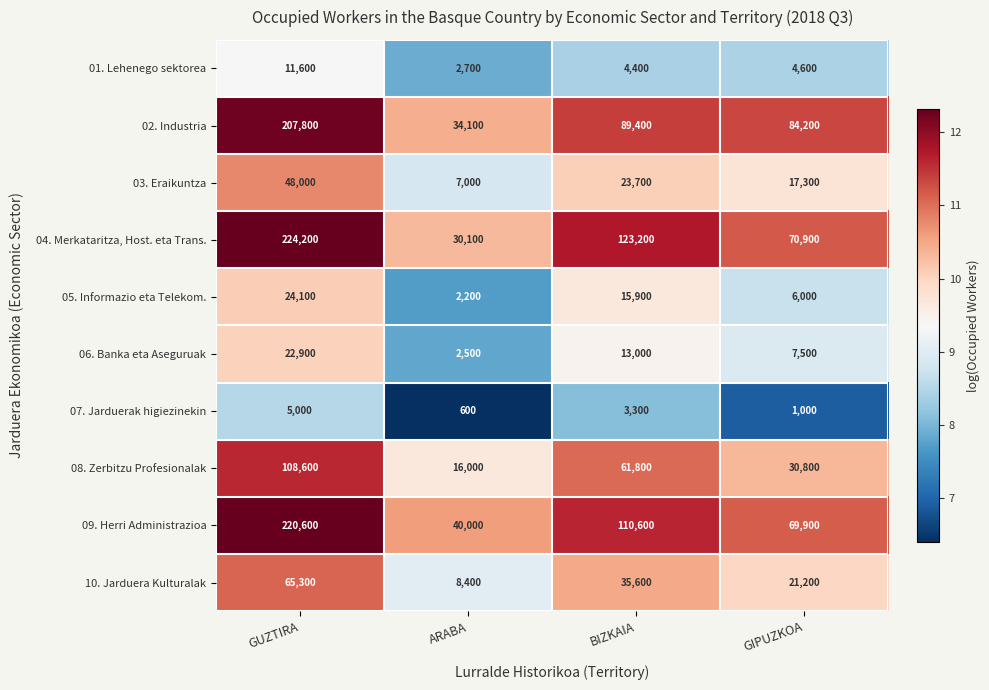

What is the greatest value displayed?

224200